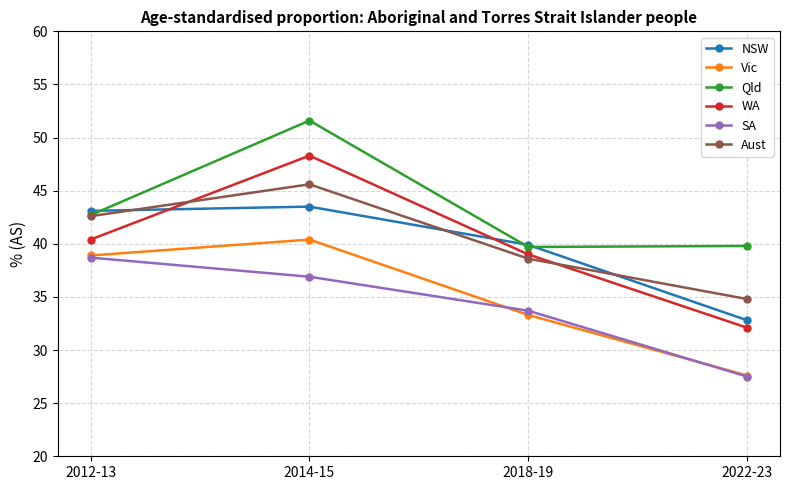

True or false: Aust has more than 0 interior local peaks.

True